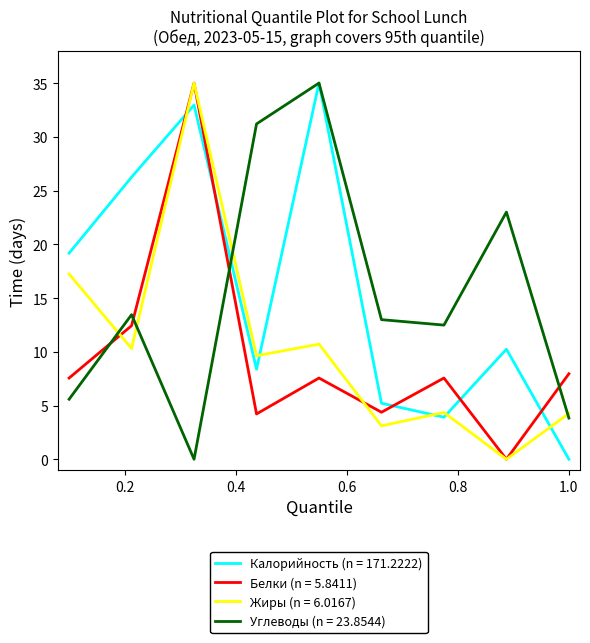

After their last crossing, which series has the higher values: Углеводы (n = 23.8544) or Белки (n = 5.8411)?

Белки (n = 5.8411)